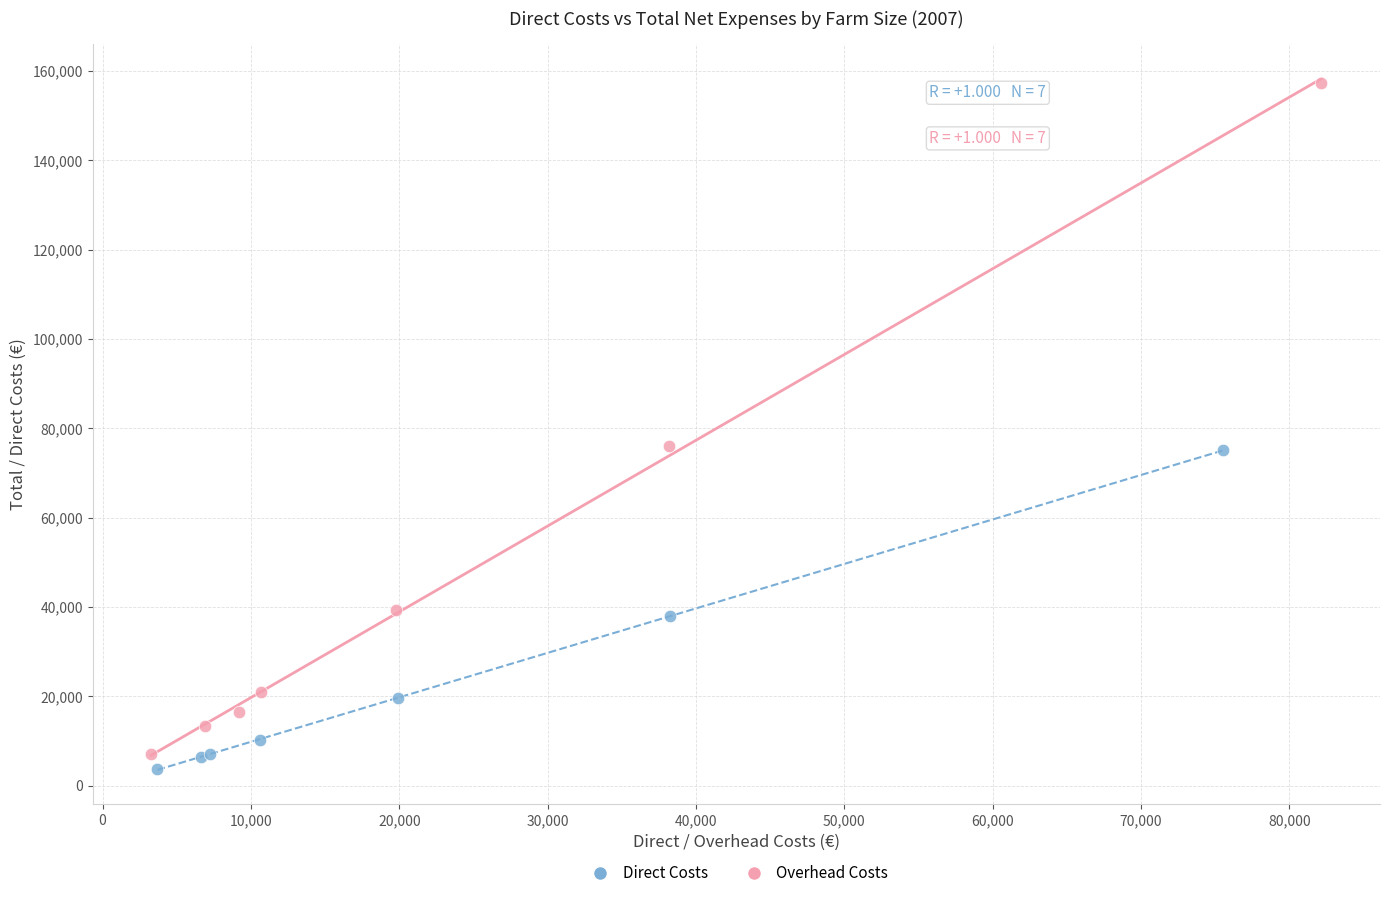

What are all the series names shown in the legend?

Direct Costs, Overhead Costs